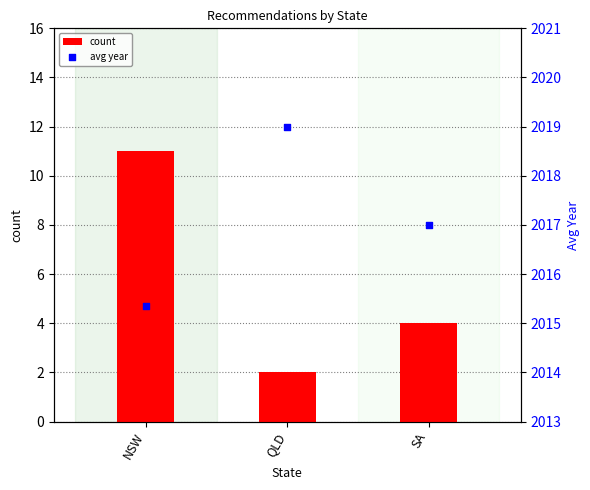

What are all the series names shown in the legend?

count, avg year